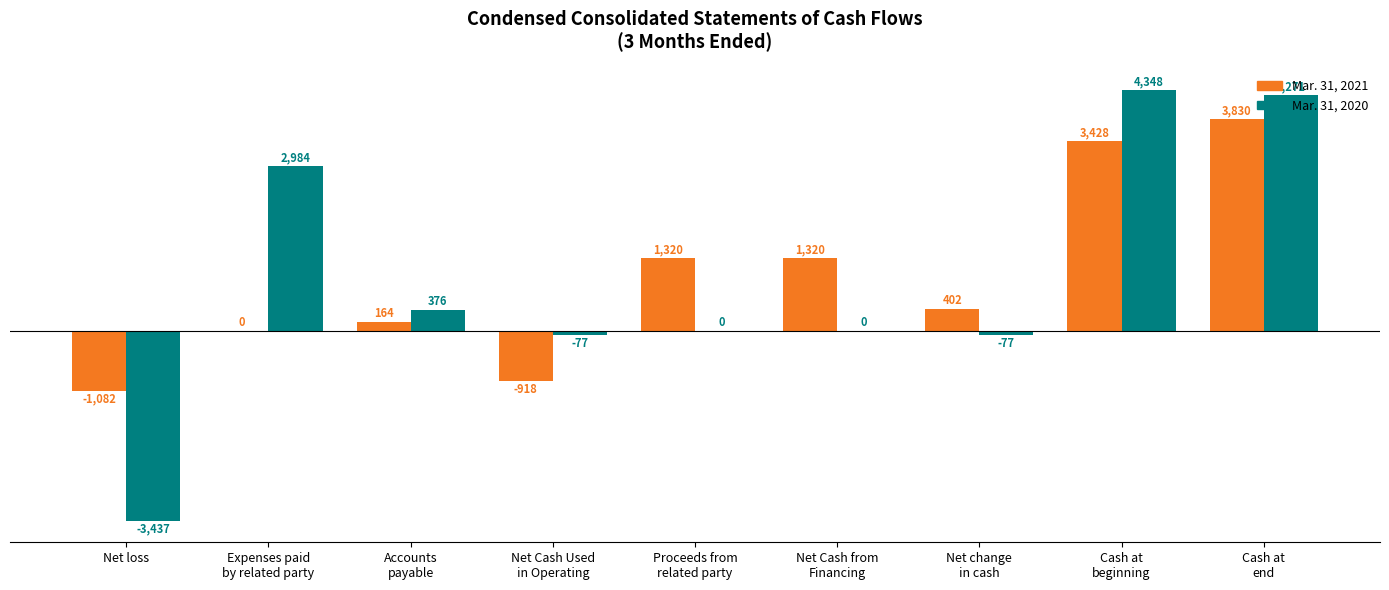

Is the value of Mar. 31, 2021 at Net change
in cash greater than the value of Mar. 31, 2020 at Expenses paid
by related party?

No